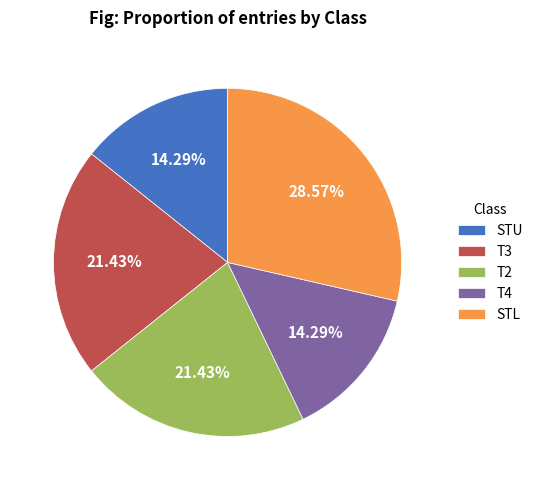

Do STU and T3 together represent more than half of the pie?

No